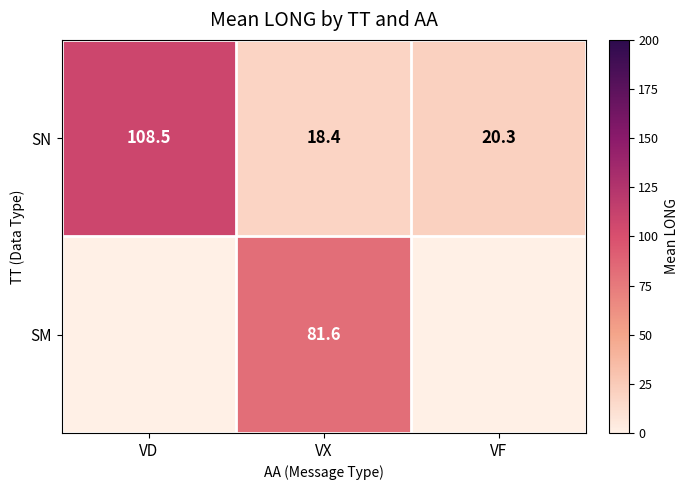

What is the spread (max minus min) of values at VX?

63.2